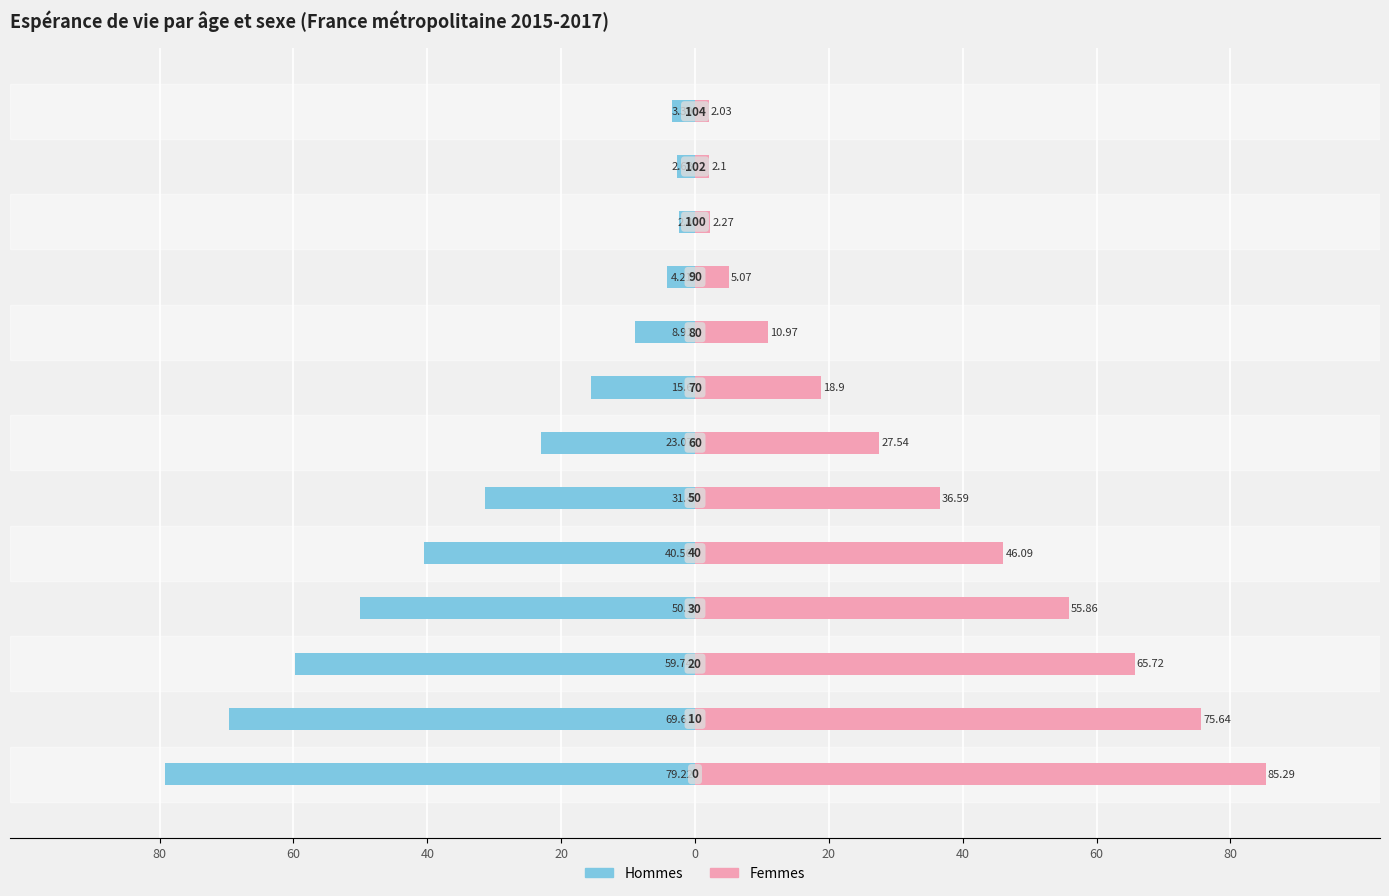

At 20, list the series in order from largest to smallest.

Femmes, Hommes